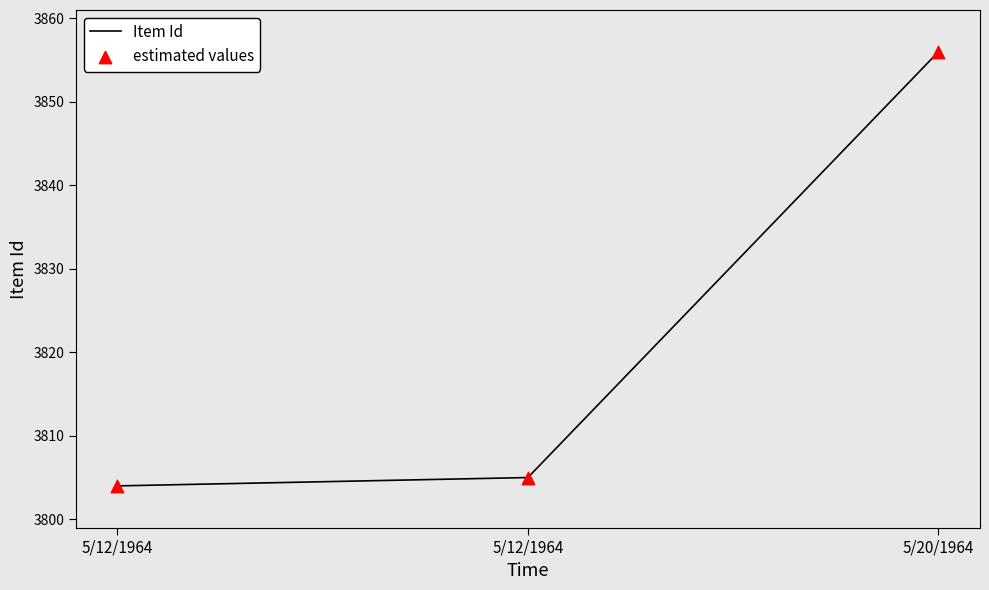

Count the number of categories in the chart.

3